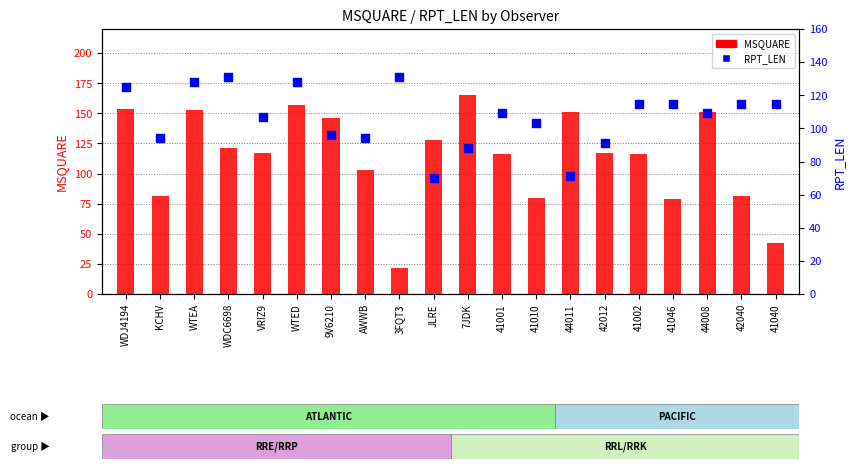

Is the value of MSQUARE at 44011 greater than the value of RPT_LEN at KCHV?

Yes